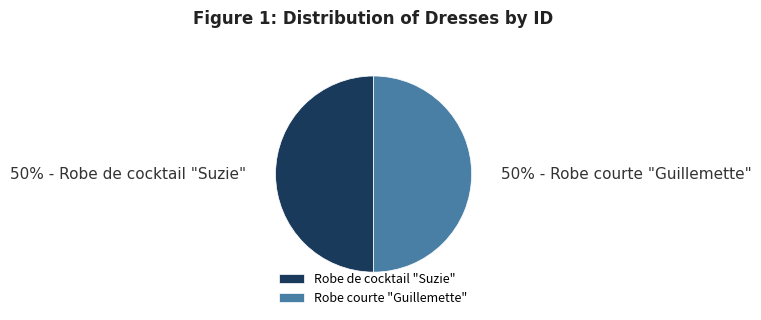

To the nearest percent, what is the combined percentage of Robe courte "Guillemette" and Robe de cocktail "Suzie"?

100%